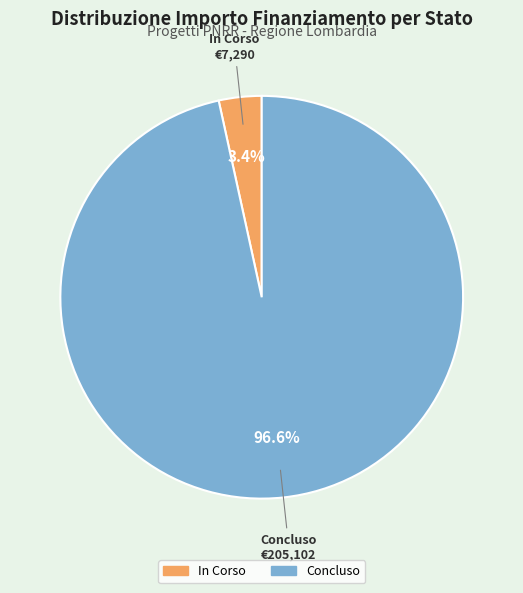

What percentage do In Corso and Concluso together represent?

100.0%